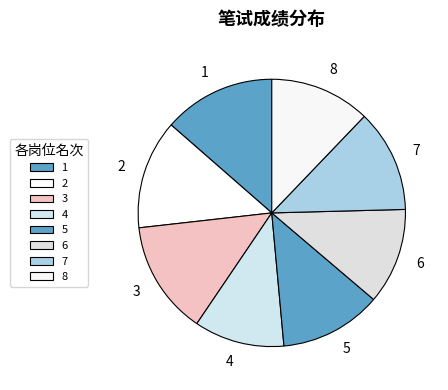

What is the ratio of the value at 8 to the value at 6?

1.0